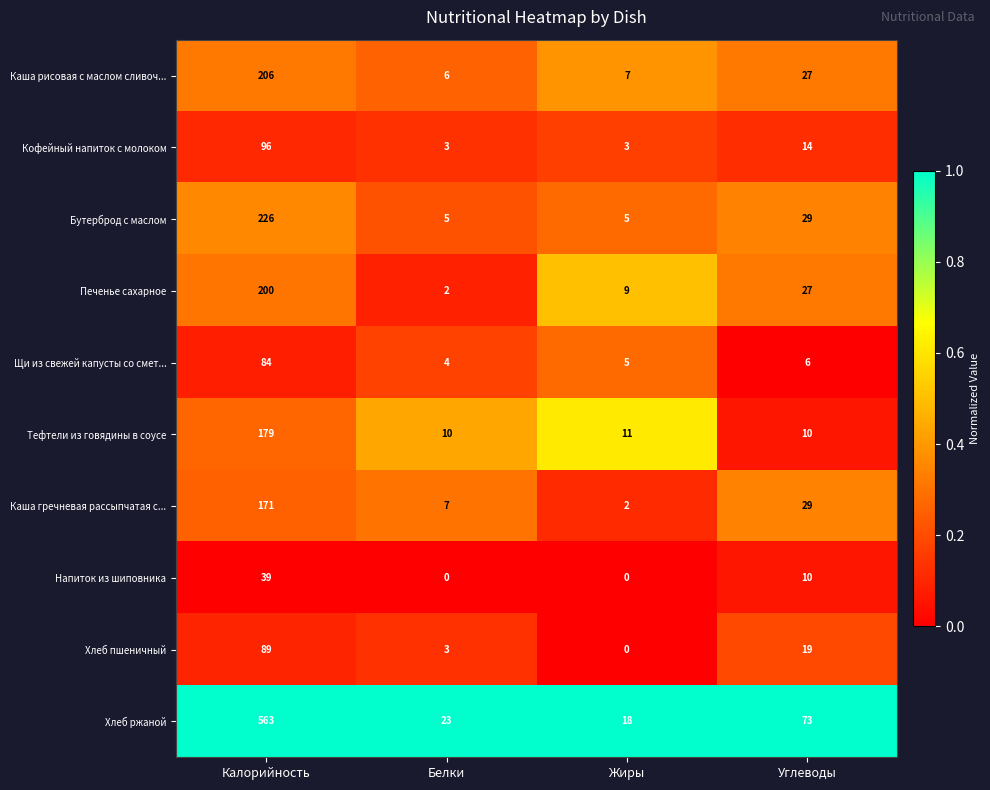

At which label does Хлеб пшеничный first exceed 19?

Калорийность